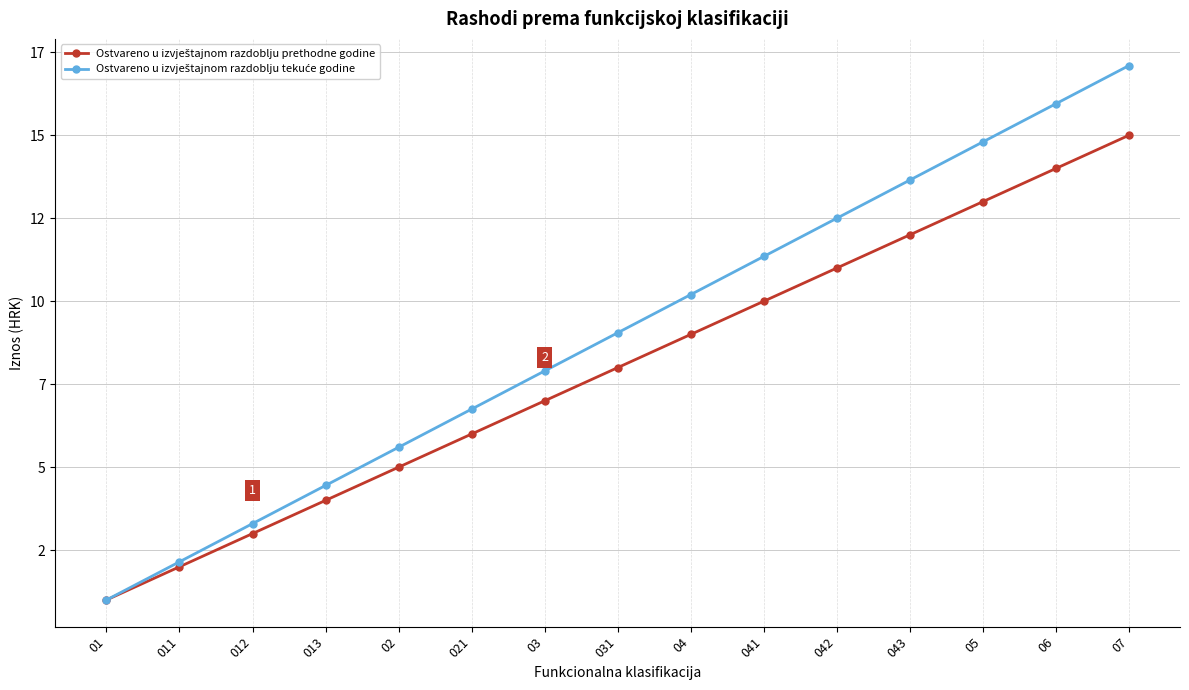

The value of Ostvareno u izvještajnom razdoblju prethodne godine at 04 is 9.0. True or false?

True